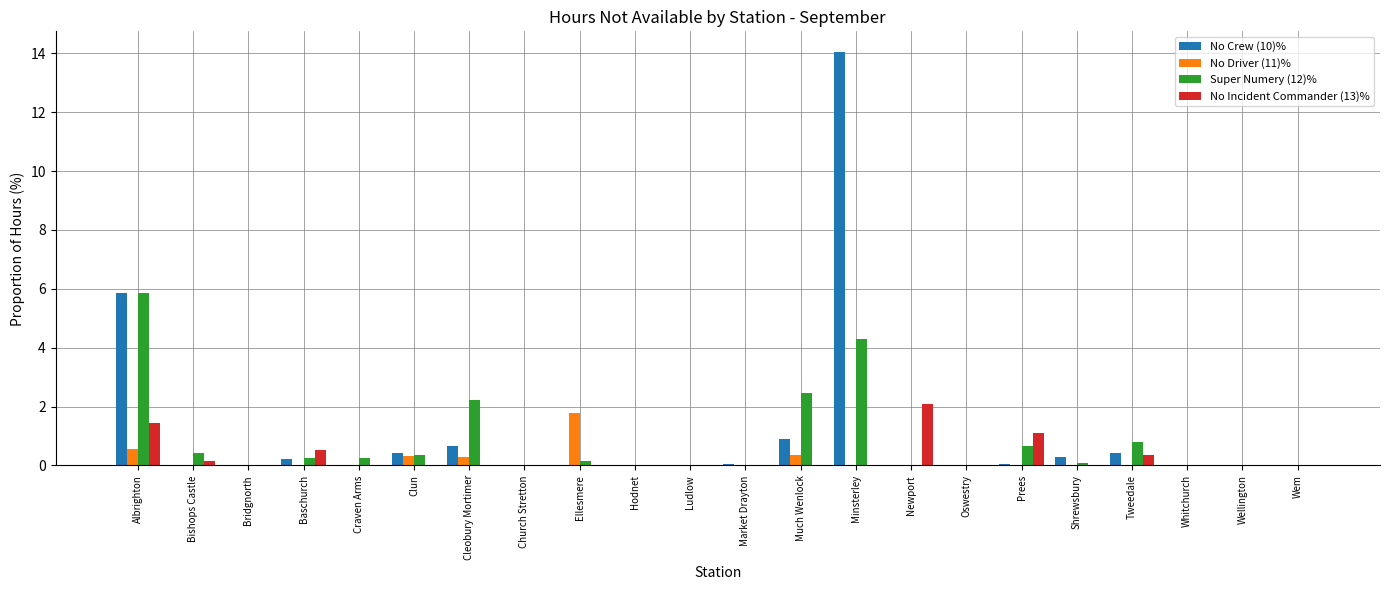

Which series has the widest spread of values?

No Crew (10)%